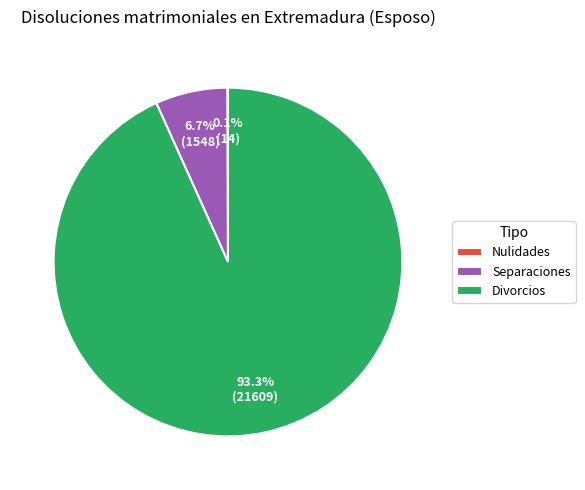

Does Separaciones account for over 50% of the chart?

No